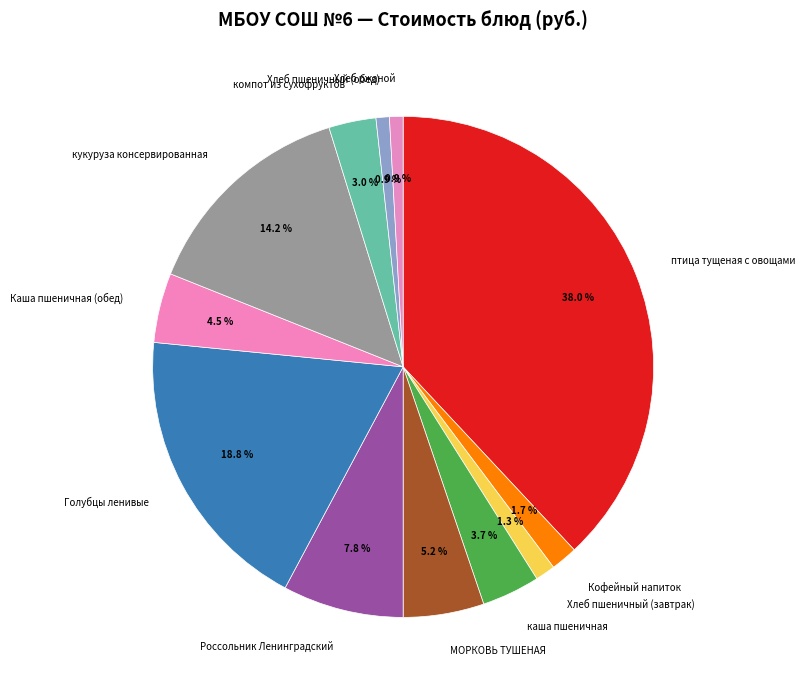

How many segments does this pie chart have?

12